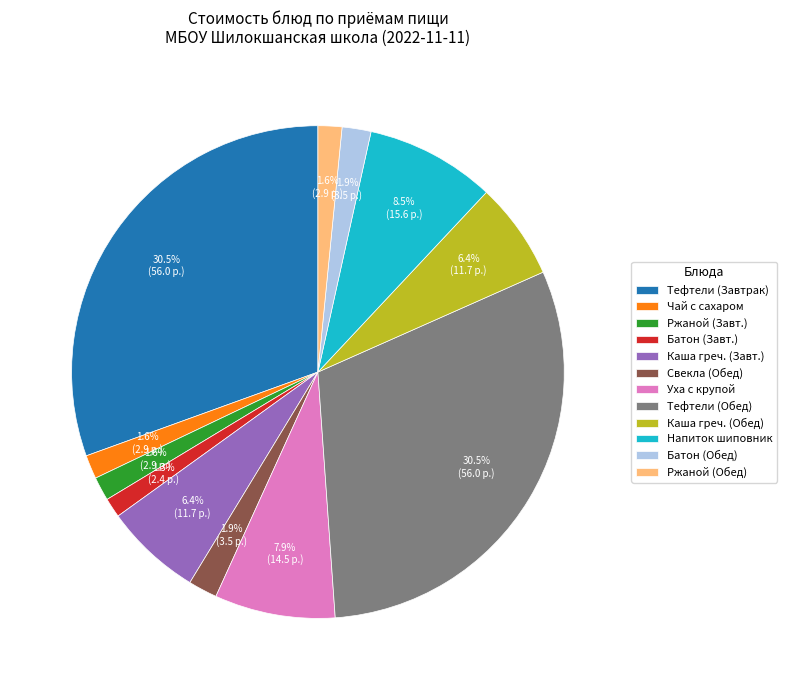

Between Чай с сахаром and Каша греч. (Завт.), which is larger?

Каша греч. (Завт.)